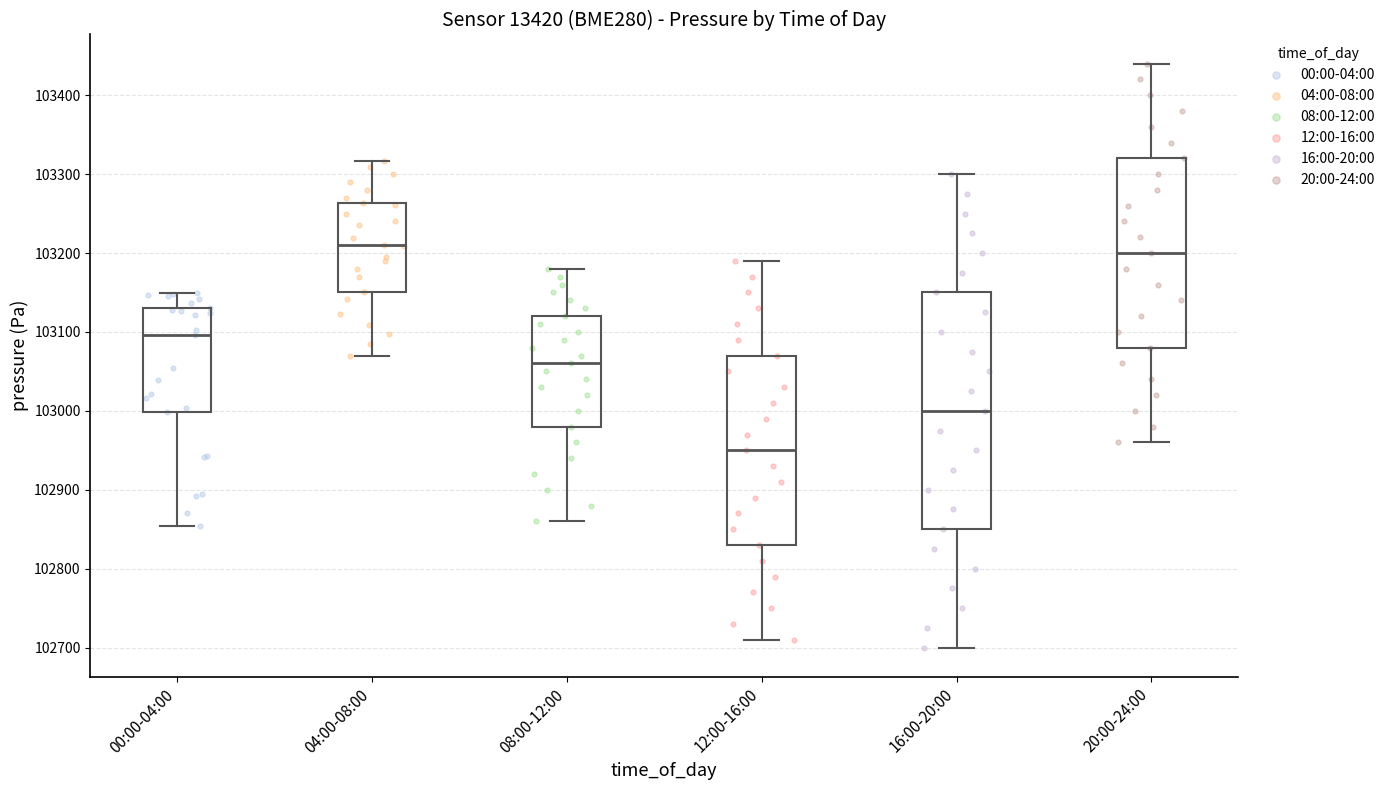

Reading left to right, read every box against the y-axis: the position of its median line, the range the box covers, and the ends of its whiskers. The values are not printed on the chart, so give them approximately, as read against the axis.

00:00-04:00: median 103100, box 103000 to 103130, whiskers 102850 to 103150
04:00-08:00: median 103210, box 103150 to 103260, whiskers 103070 to 103320
08:00-12:00: median 103060, box 102980 to 103120, whiskers 102860 to 103180
12:00-16:00: median 102950, box 102830 to 103070, whiskers 102710 to 103190
16:00-20:00: median 103000, box 102850 to 103150, whiskers 102700 to 103300
20:00-24:00: median 103200, box 103080 to 103320, whiskers 102960 to 103440